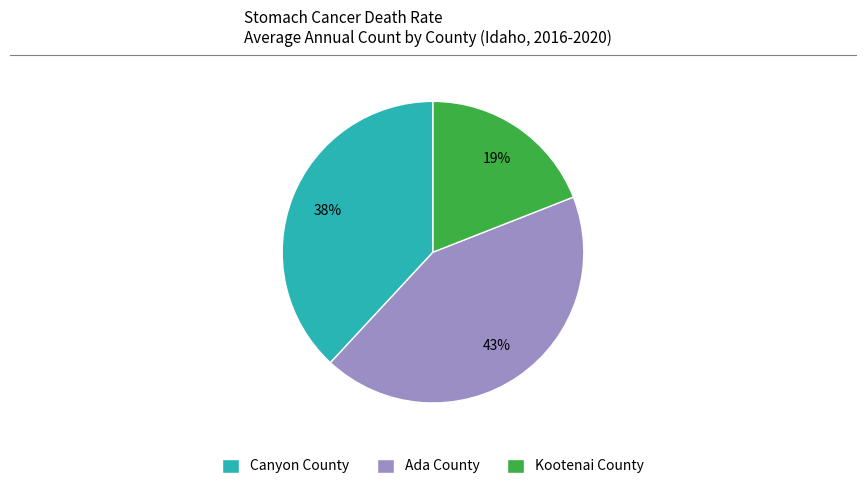

How many slices are in this pie chart?

3